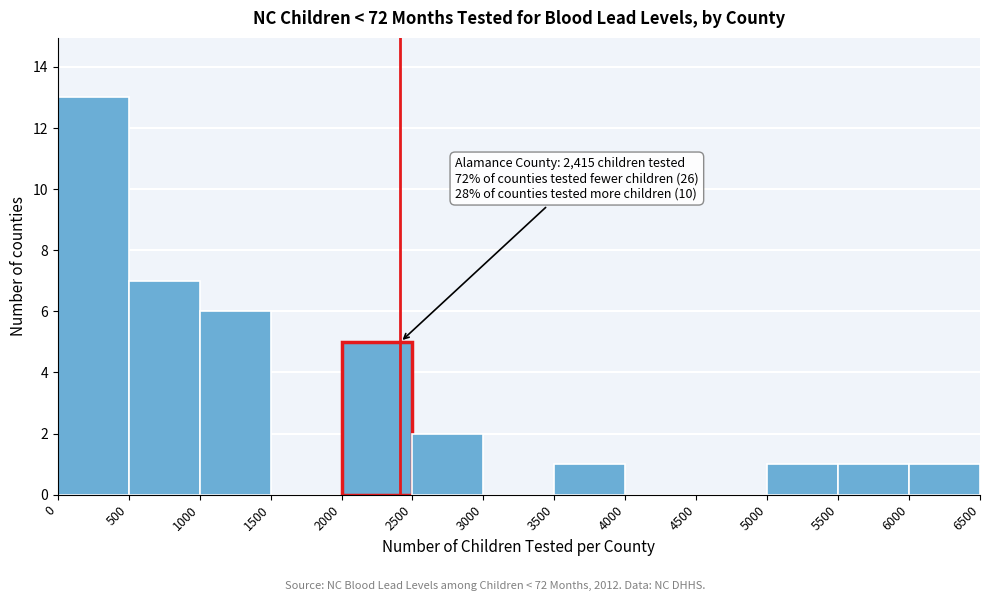

Over which range of the x-axis is the bar tallest?

0 to 500